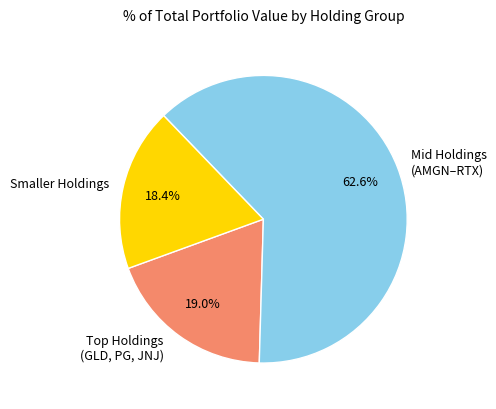

Which category accounts for the majority?

Mid Holdings (AMGN–RTX)